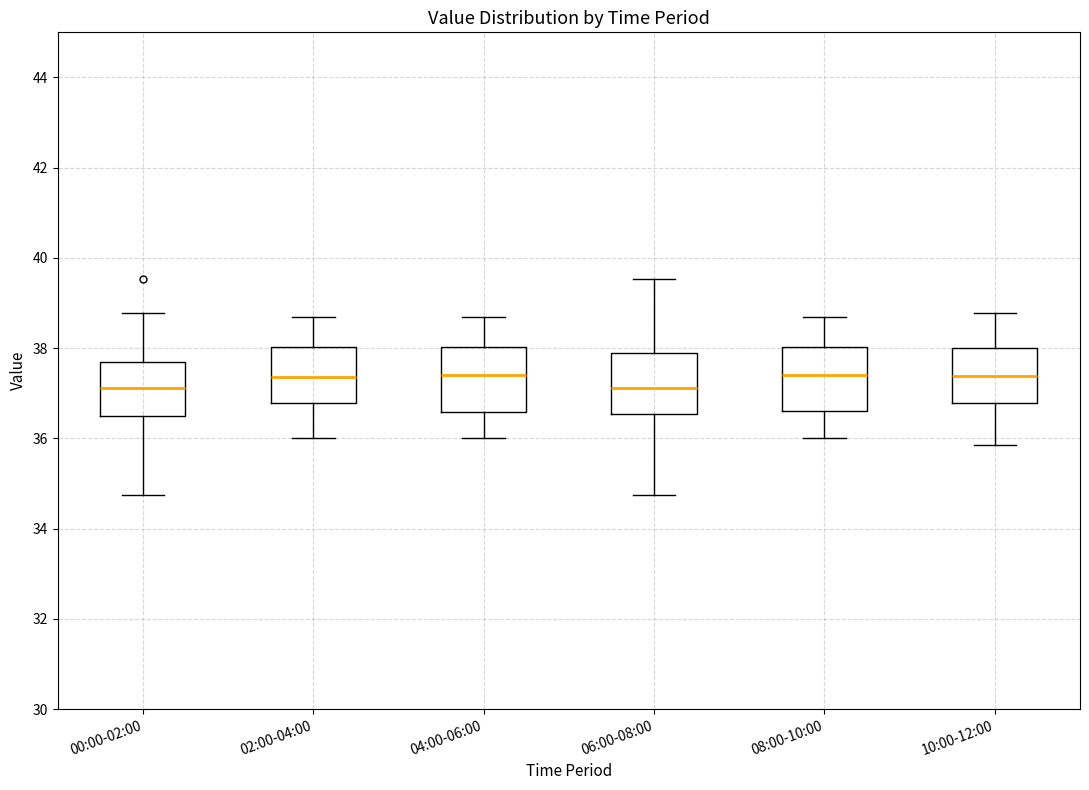

Where does the upper whisker of the box for 08:00-10:00 end on the y-axis? The values are not printed on the chart, so give them approximately, as read against the axis.

38.8